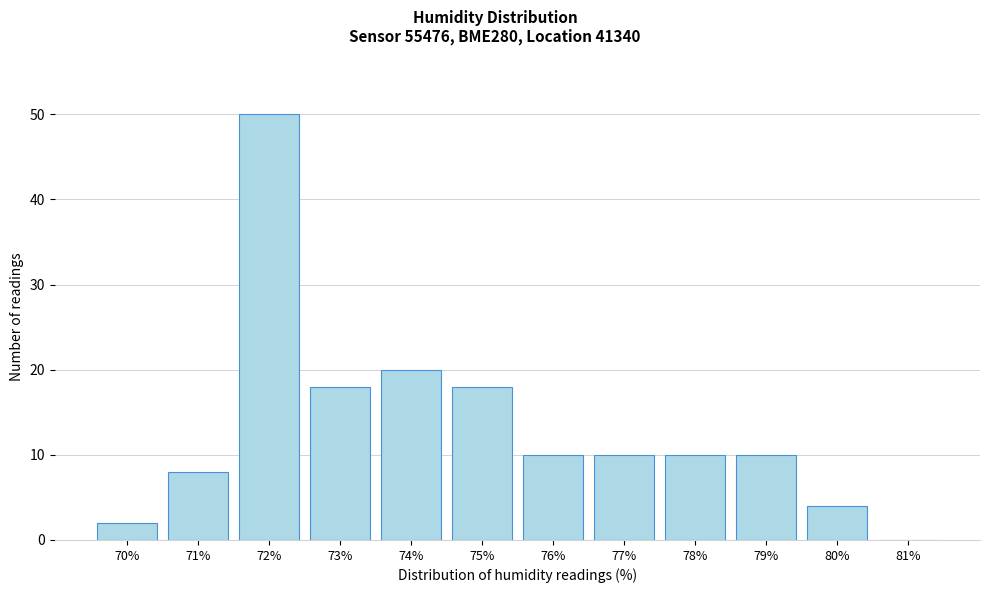

Reading left to right, extract all data points from this chart.

70%=2	71%=8	72%=50	73%=18	74%=20	75%=18	76%=10	77%=10	78%=10	79%=10	80%=4	81%=0